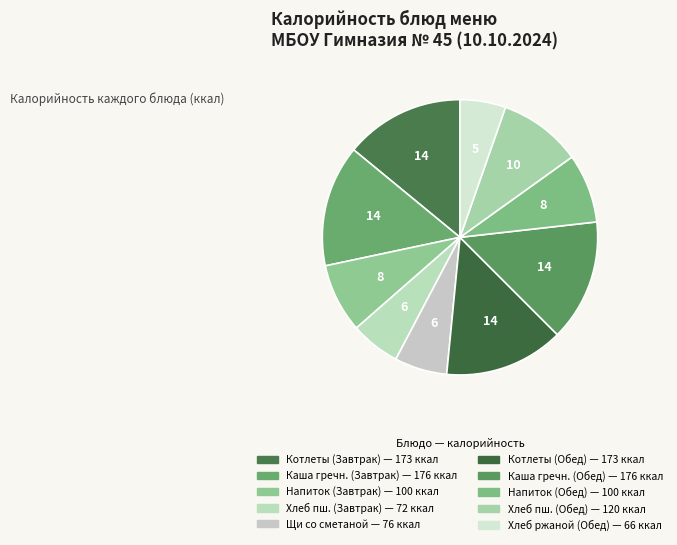

To the nearest percent, what is the difference between the largest and smallest slice percentages?

9%